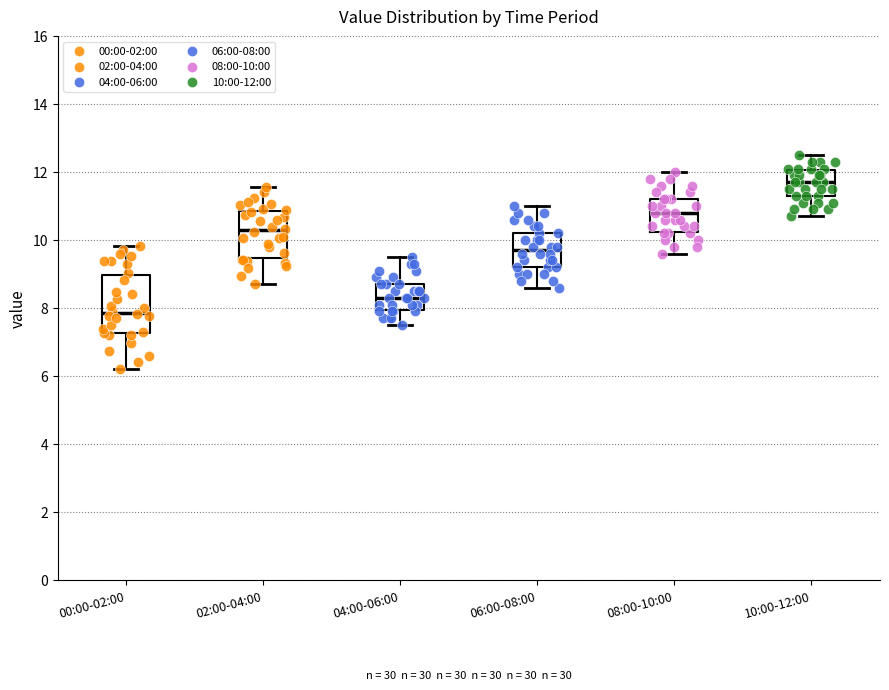

Which box has the highest median line?

10:00-12:00